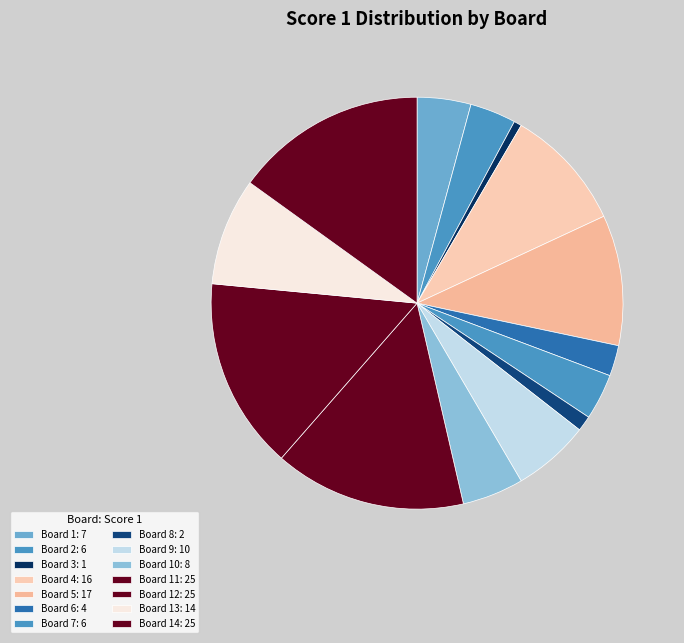

How many slices are in this pie chart?

14